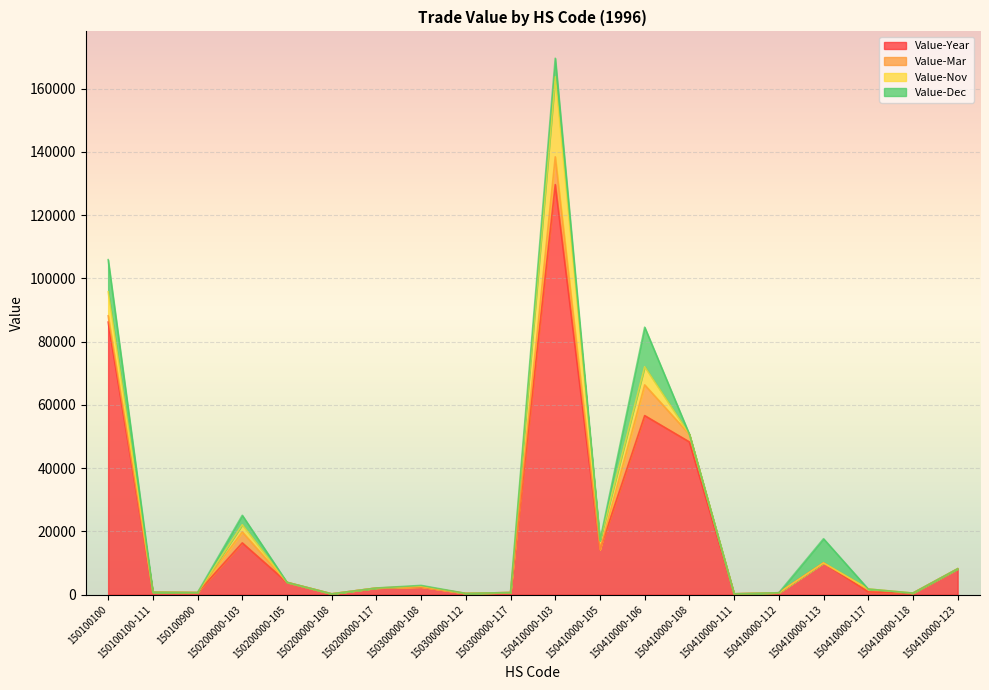

The value of Value-Dec at 150300000-108 is 111. True or false?

False